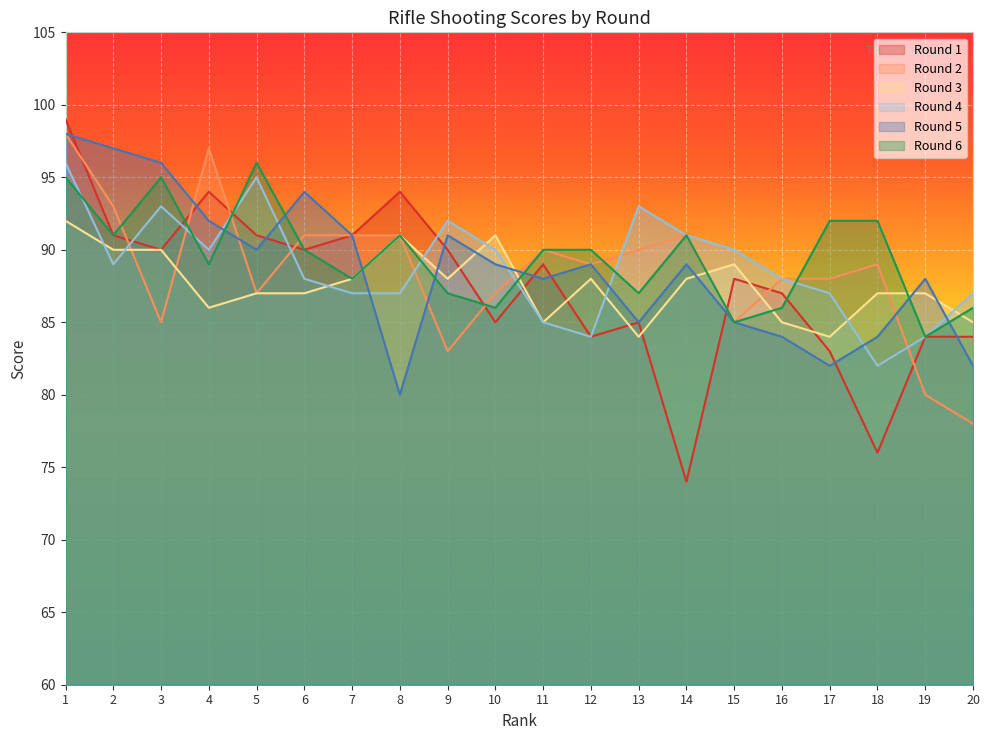

Reading left to right, what are all the values shown in this chart?

Round 1: 1=99	2=91	3=90	4=94	5=91	6=90	7=91	8=94	9=90	10=85	11=89	12=84	13=85	14=74	15=88	16=87	17=83	18=76	19=84	20=84
Round 2: 1=98	2=93	3=85	4=97	5=87	6=91	7=91	8=91	9=83	10=87	11=90	12=89	13=90	14=91	15=85	16=88	17=88	18=89	19=80	20=78
Round 3: 1=92	2=90	3=90	4=86	5=87	6=87	7=88	8=91	9=88	10=91	11=85	12=88	13=84	14=88	15=89	16=85	17=84	18=87	19=87	20=85
Round 4: 1=96	2=89	3=93	4=90	5=95	6=88	7=87	8=87	9=92	10=90	11=85	12=84	13=93	14=91	15=90	16=88	17=87	18=82	19=84	20=87
Round 5: 1=98	2=97	3=96	4=92	5=90	6=94	7=91	8=80	9=91	10=89	11=88	12=89	13=85	14=89	15=85	16=84	17=82	18=84	19=88	20=82
Round 6: 1=95	2=91	3=95	4=89	5=96	6=90	7=88	8=91	9=87	10=86	11=90	12=90	13=87	14=91	15=85	16=86	17=92	18=92	19=84	20=86